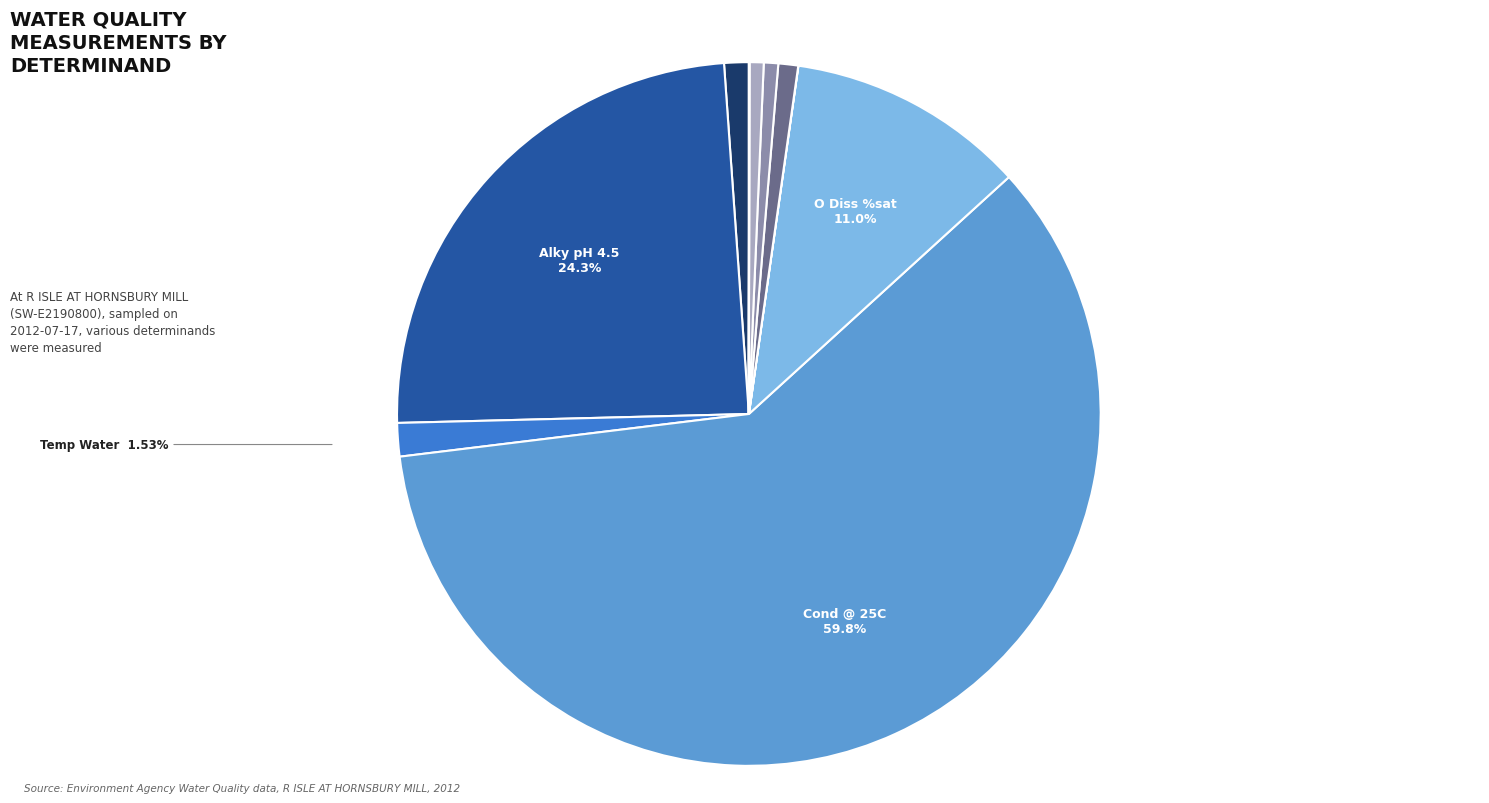

Does any single category account for the majority?

Yes